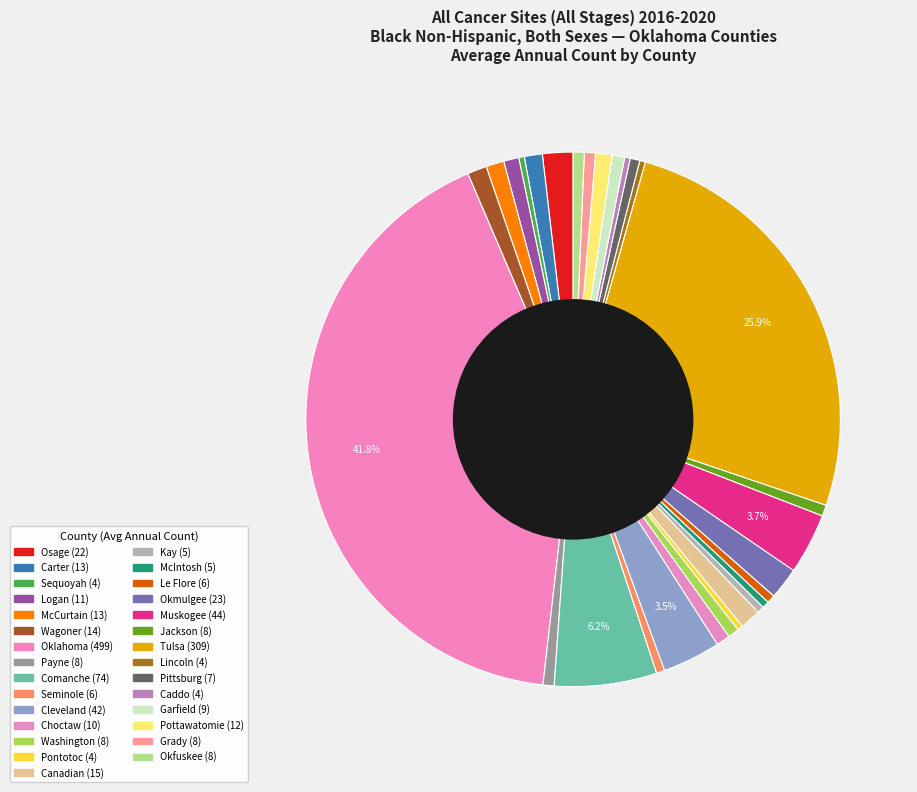

How many segments does this pie chart have?

29